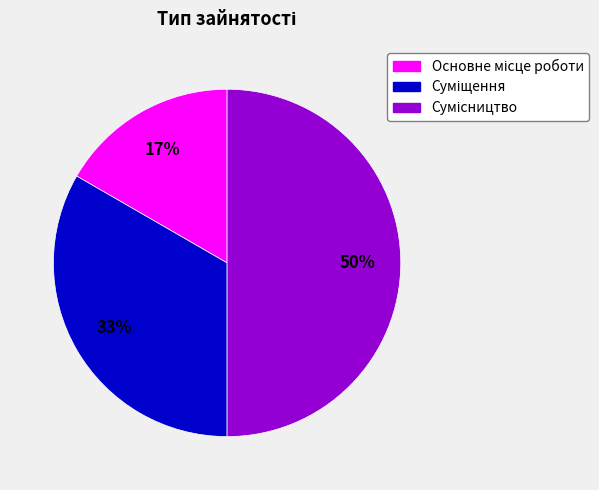

To the nearest percent, what is the average slice percentage?

33%